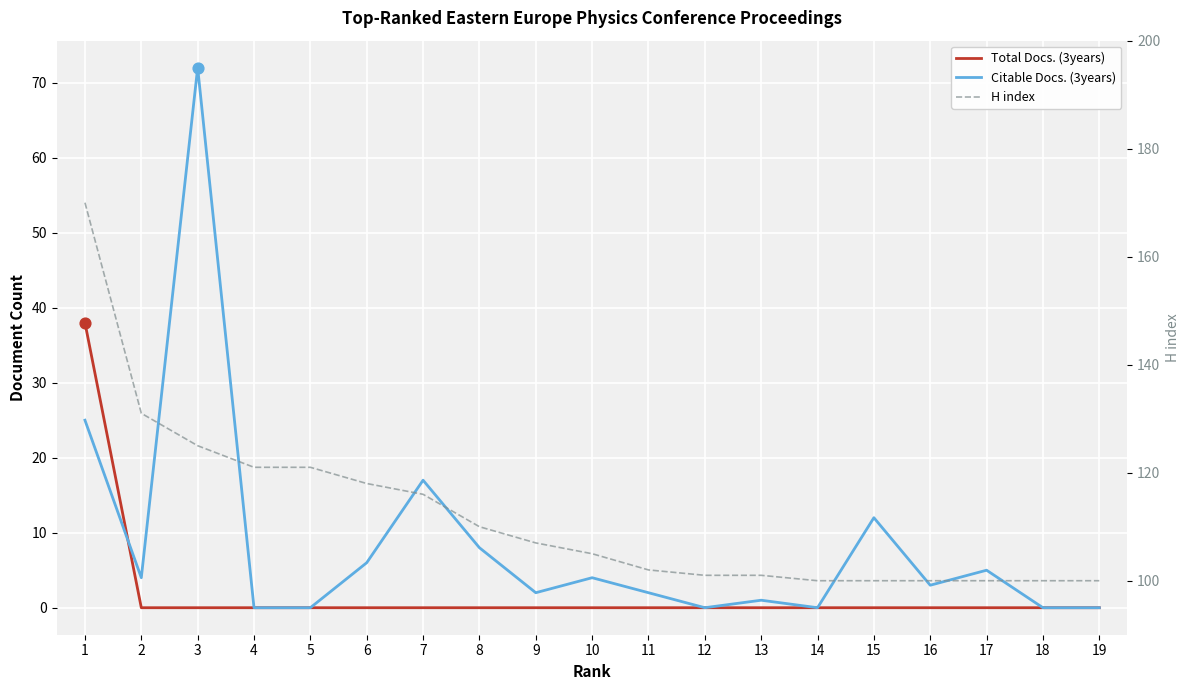

Which series has the largest total across all categories?

H index